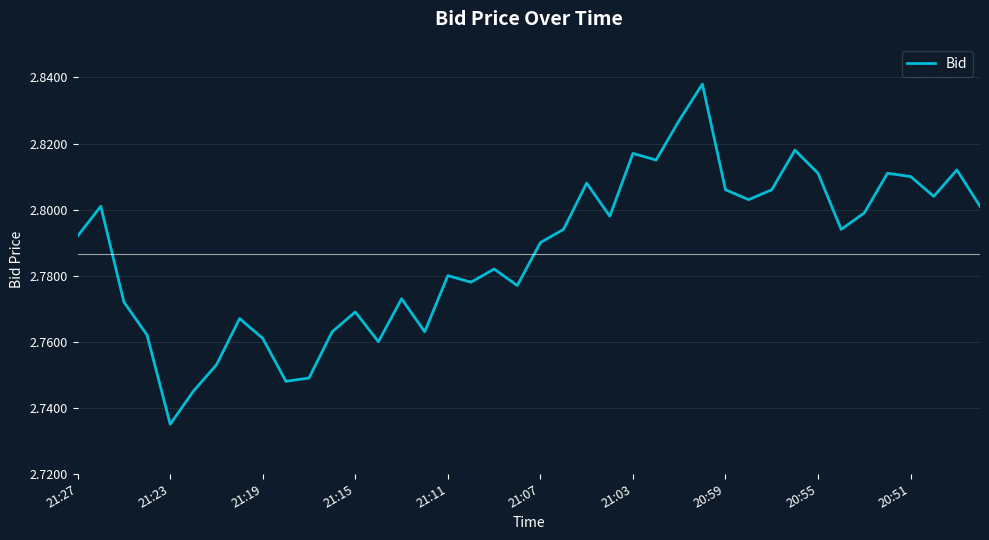

What is the smallest value displayed?

2.7